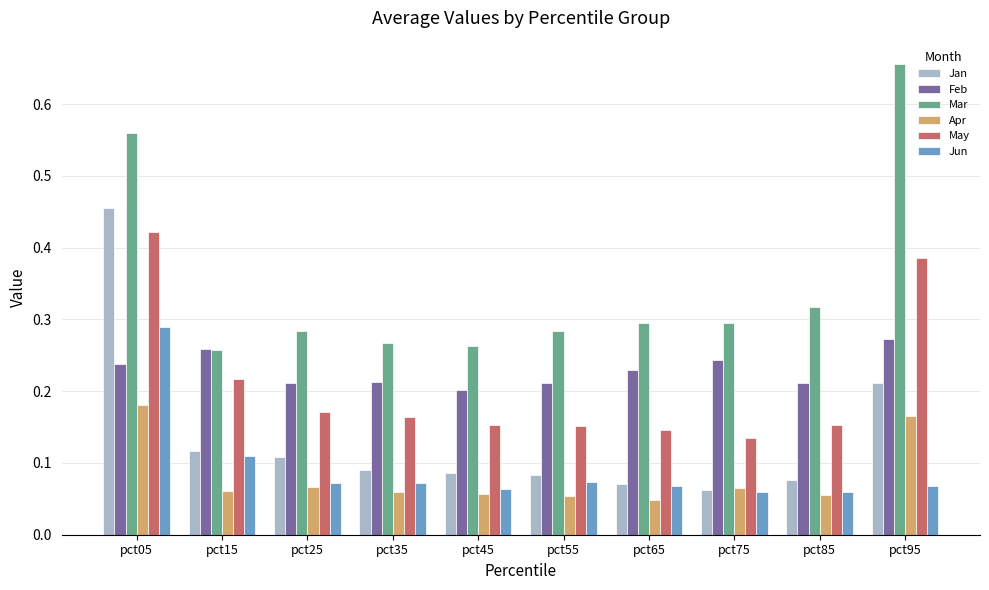

How many distinct data groups are displayed?

6